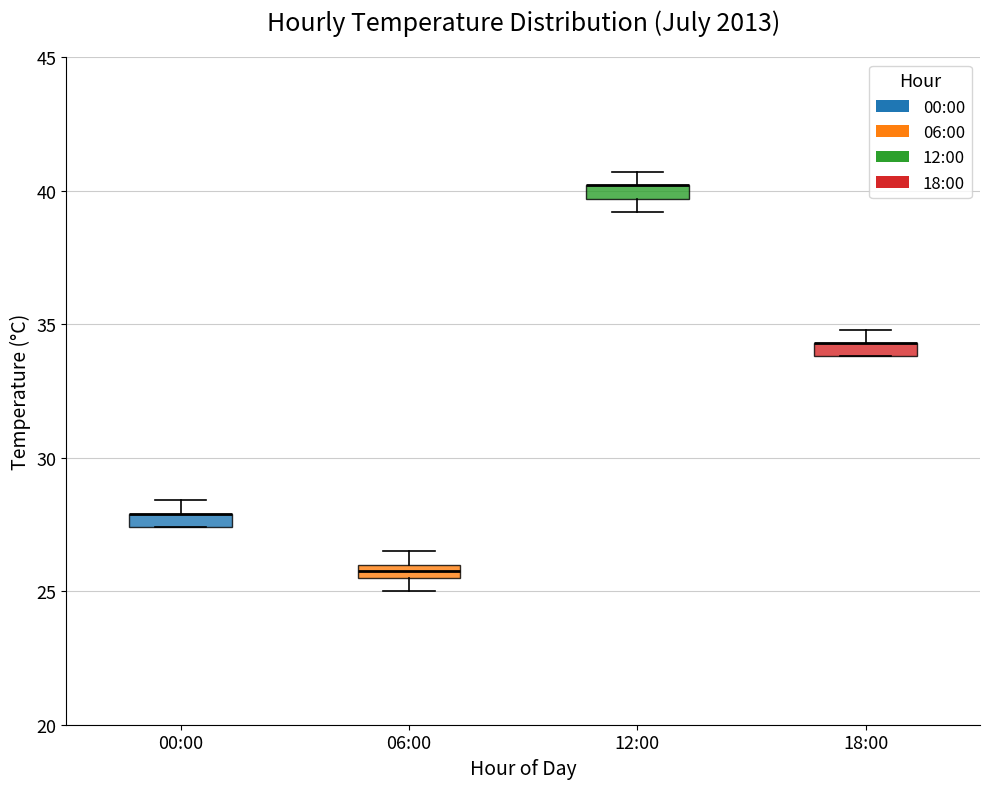

Where is the lower edge of the box for 00:00 on the y-axis? The values are not printed on the chart, so give them approximately, as read against the axis.

27.5